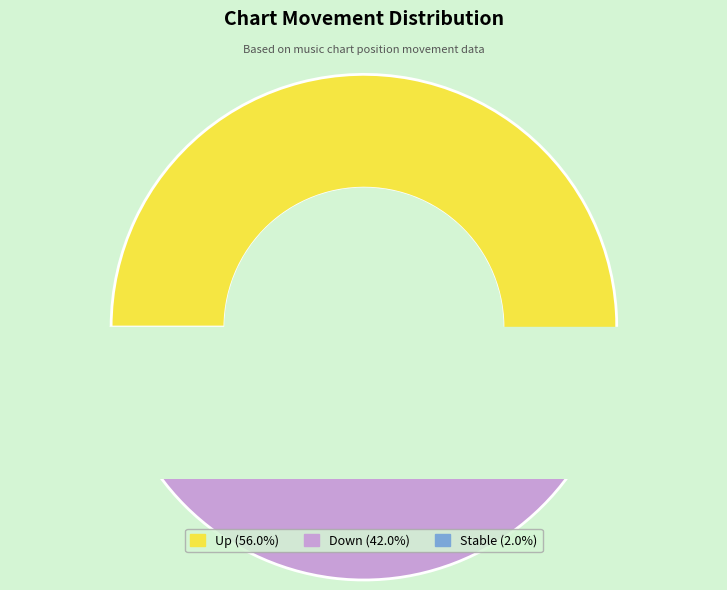

To the nearest percent, what is the average slice percentage?

33%